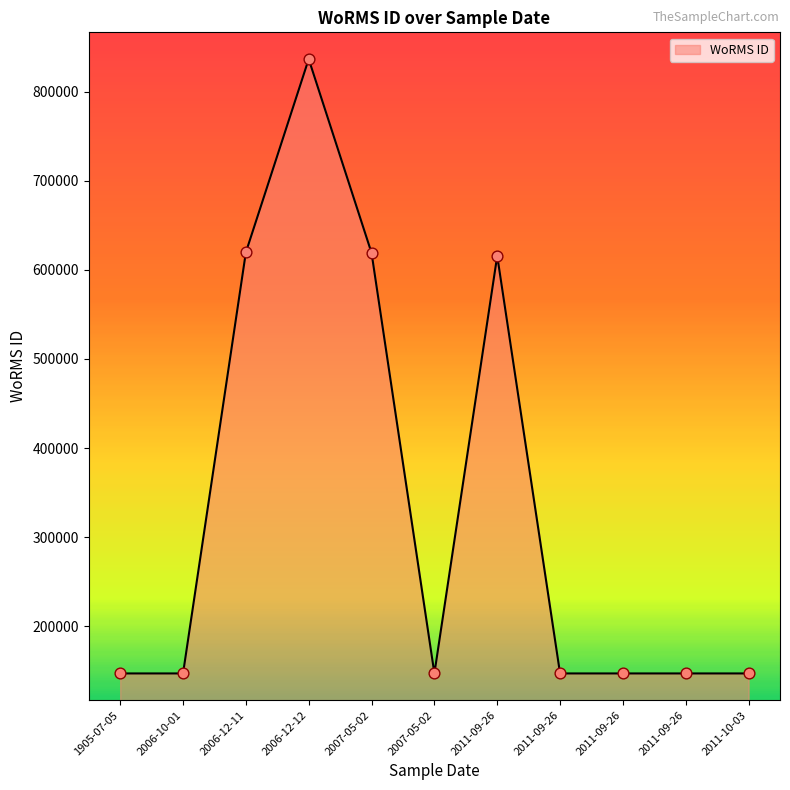

Between 2007-05-02 and 2006-12-11, which is larger?

2006-12-11